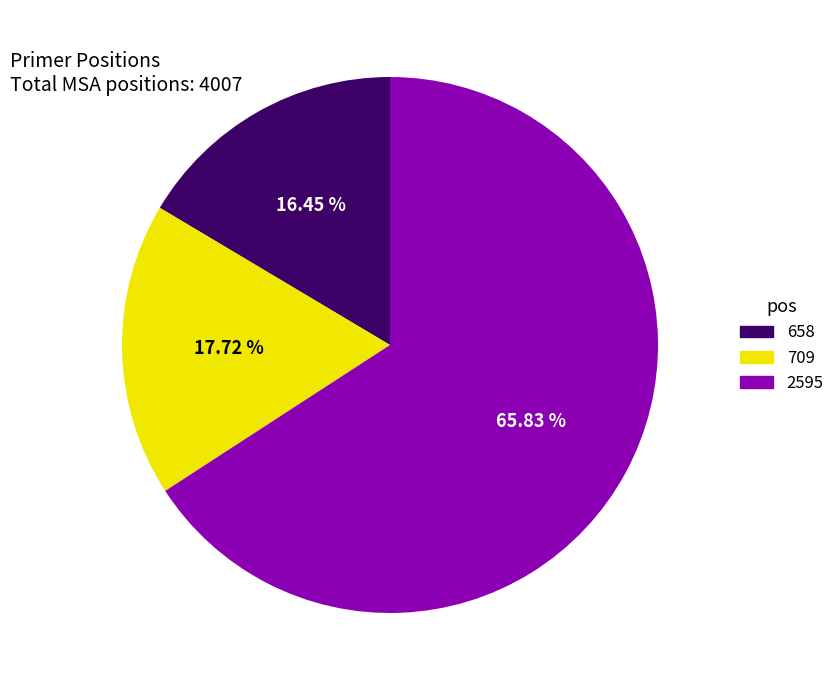

Which has a higher value, 658 or 2595?

2595